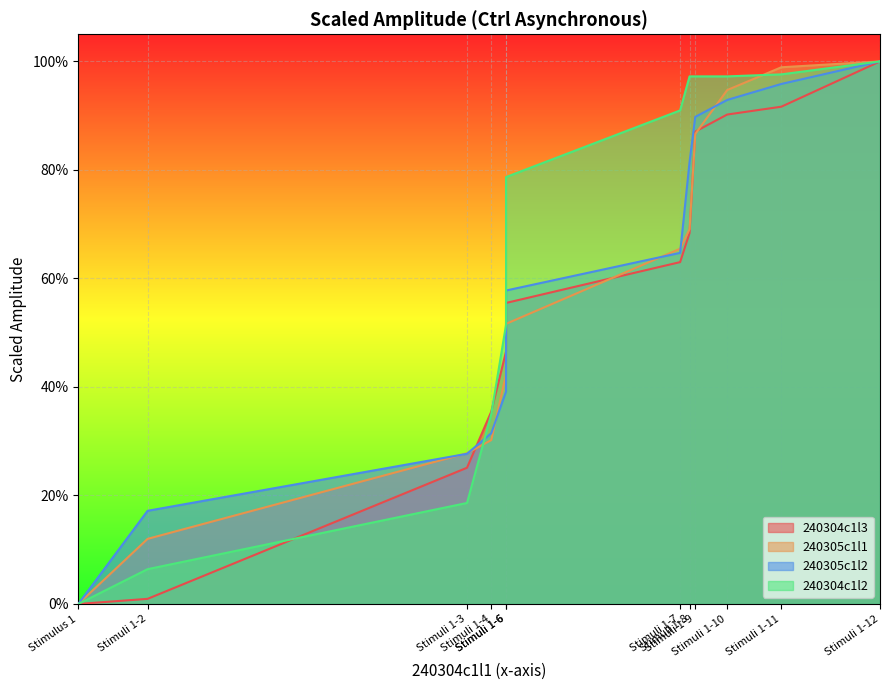

At Stimuli 1-8, list the series in order from smallest to largest.

240304c1l3, 240305c1l1, 240305c1l2, 240304c1l2